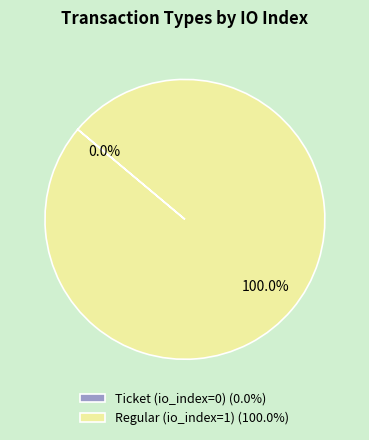

How many slices are in this pie chart?

2